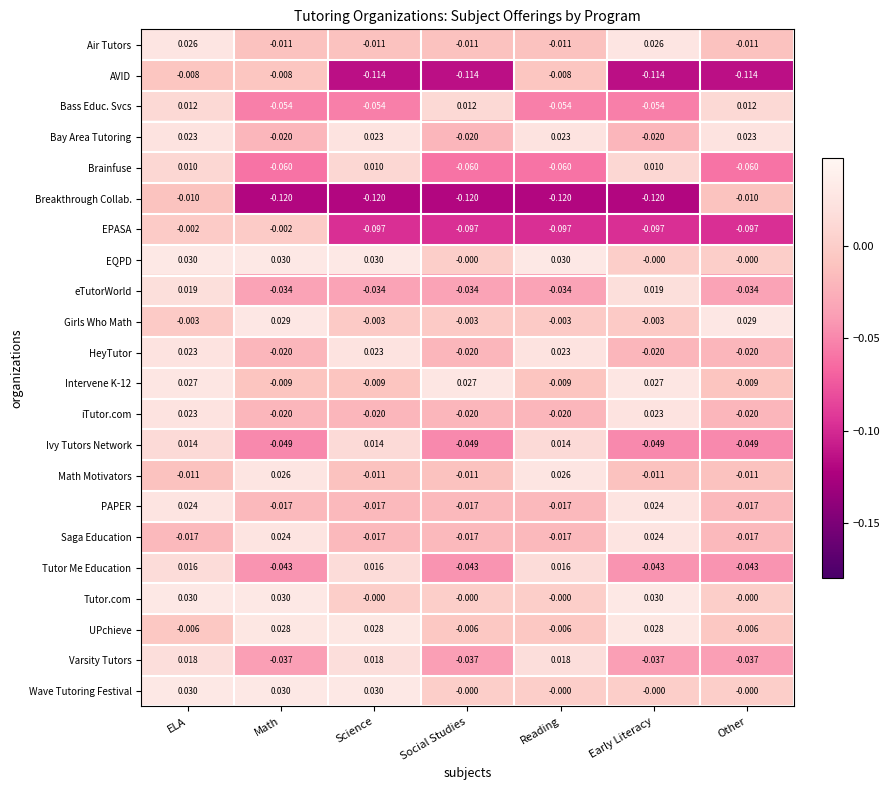

Which series has the largest total across all categories?

EQPD